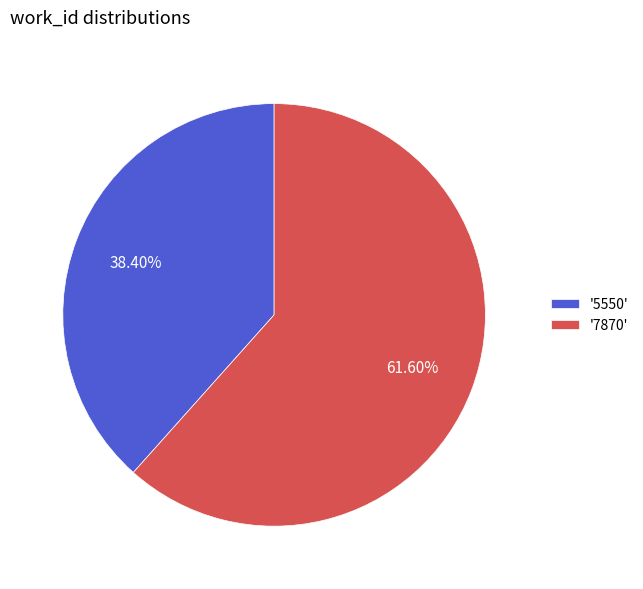

Count the number of slices in the pie.

2